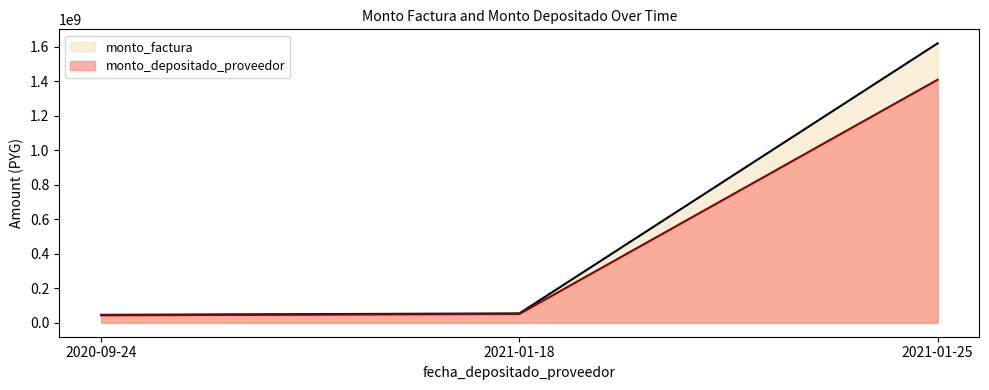

Is it true that monto_depositado_proveedor equals 11856000 at 2020-09-24?

False